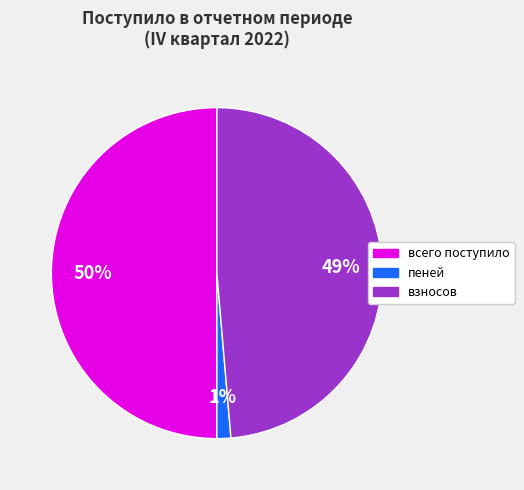

To the nearest percent, what is the combined percentage of взносов and всего поступило?

99%